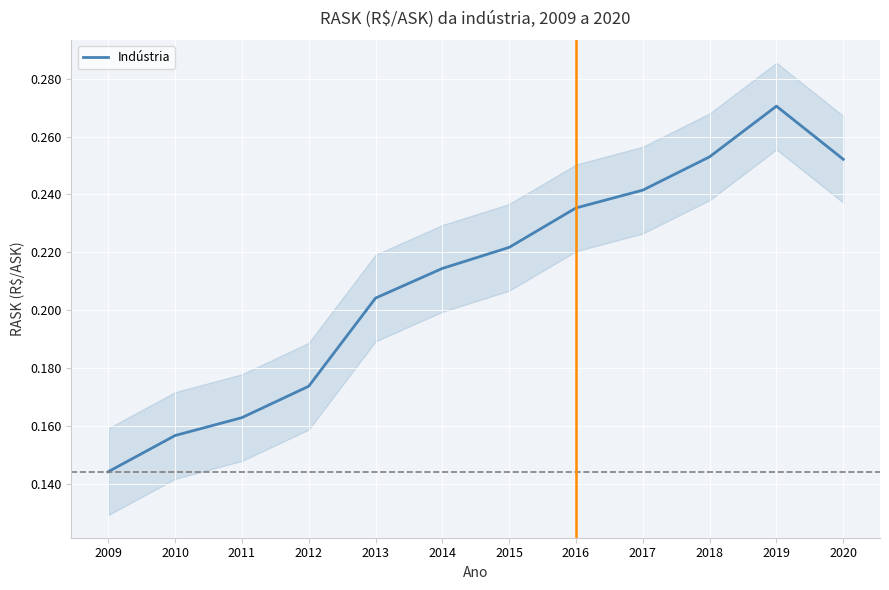

True or false: the data has more than 0 interior local peaks.

True